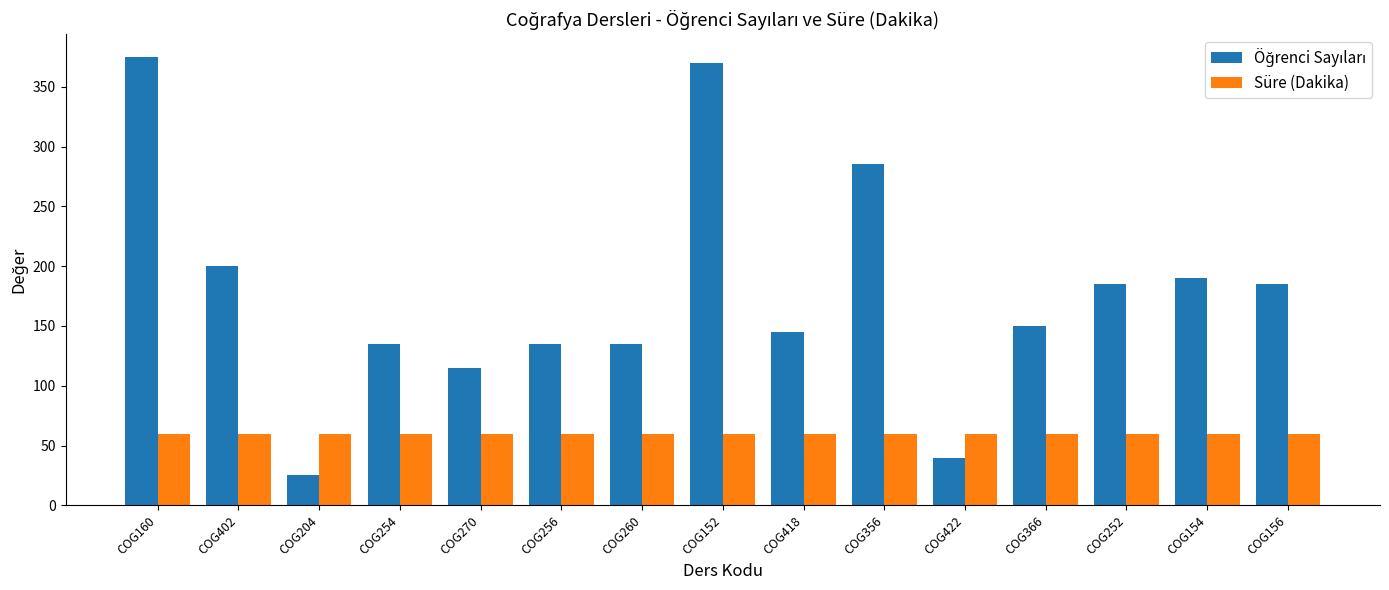

What is the highest value of the Süre (Dakika) series?

60